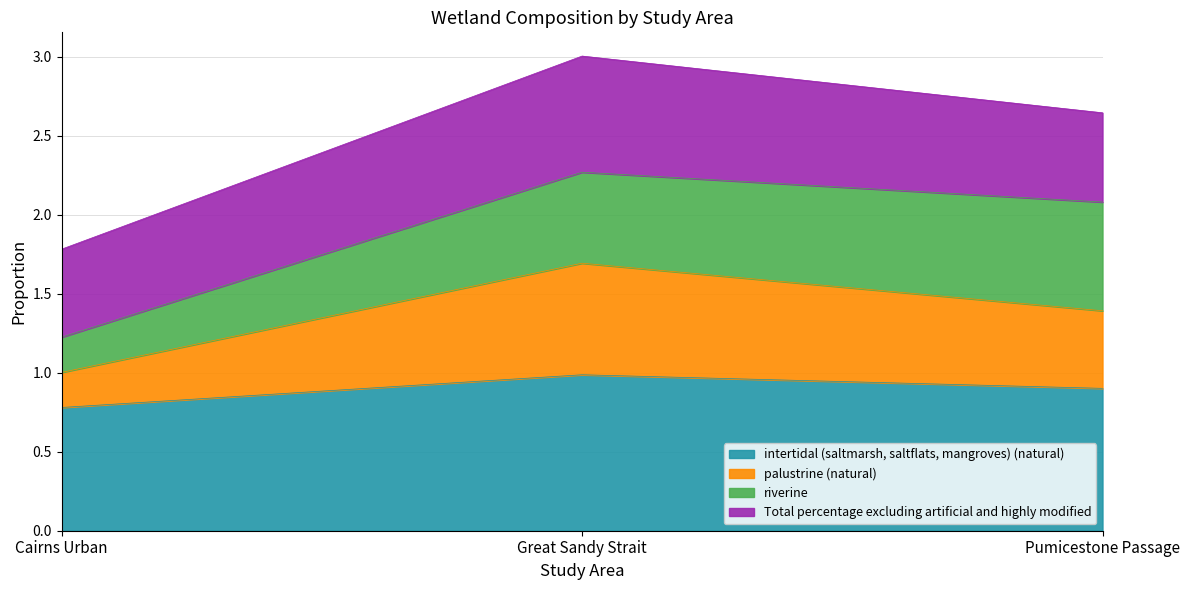

Rank the categories by intertidal (saltmarsh, saltflats, mangroves) (natural) value from highest to lowest.

Great Sandy Strait, Pumicestone Passage, Cairns Urban